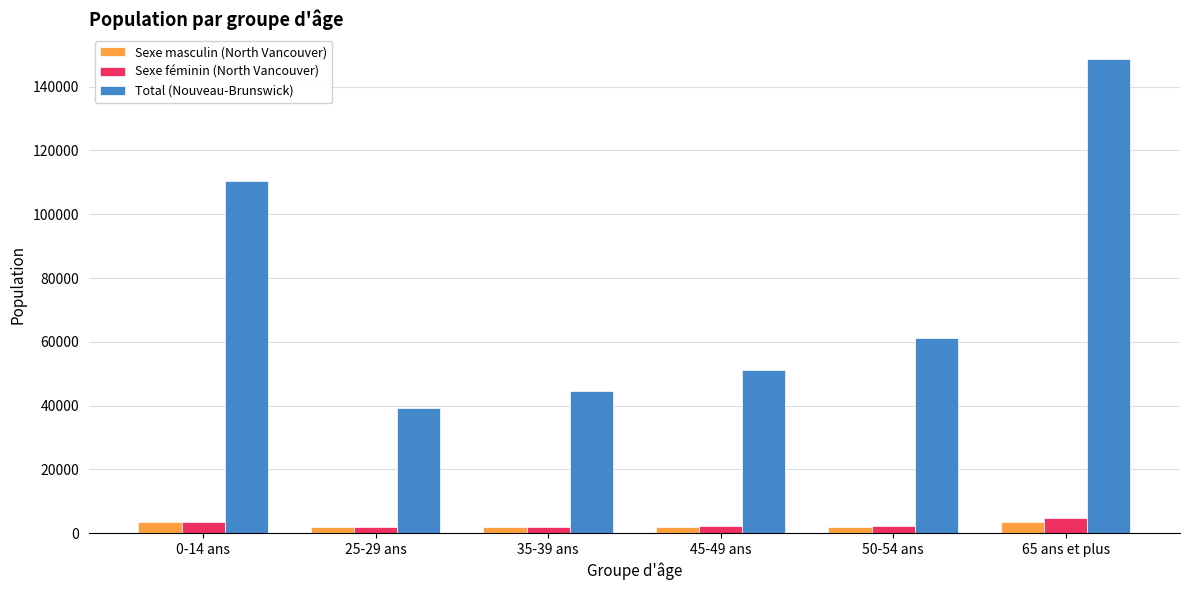

What is the label of the 4th bar from the left?

45-49 ans